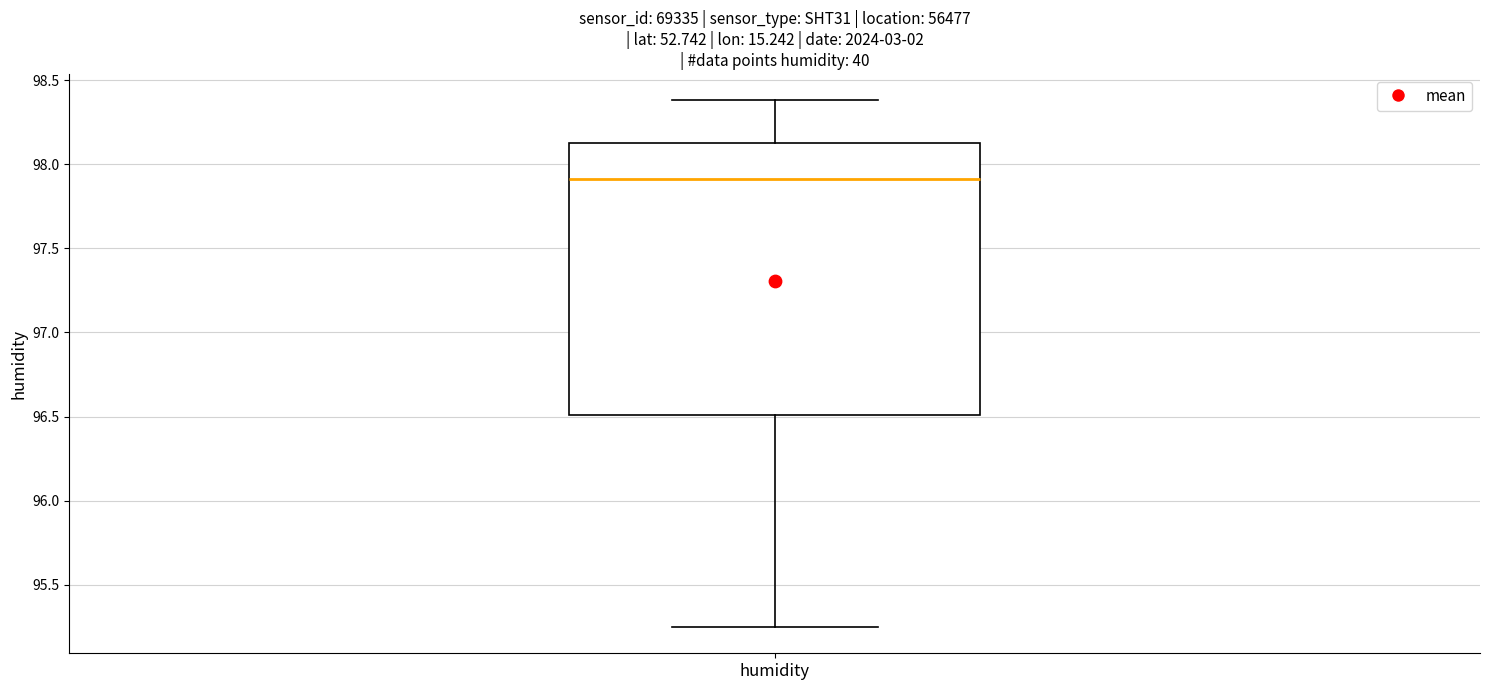

Where is the upper edge of the box for humidity on the y-axis? The values are not printed on the chart, so give them approximately, as read against the axis.

98.15